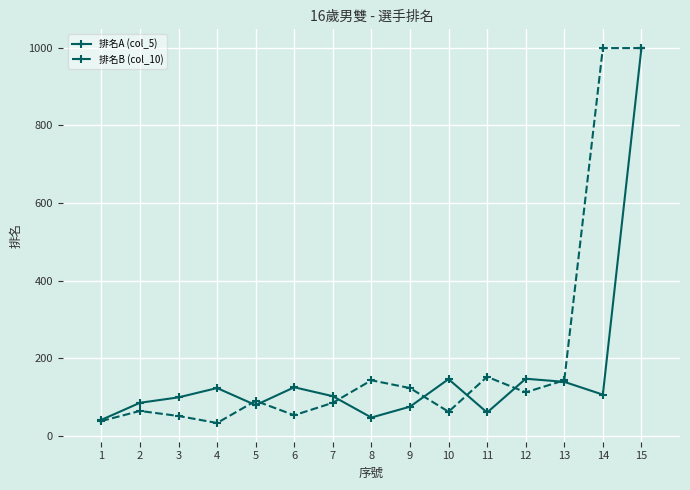

At 4, list the series in order from smallest to largest.

排名B (col_10), 排名A (col_5)